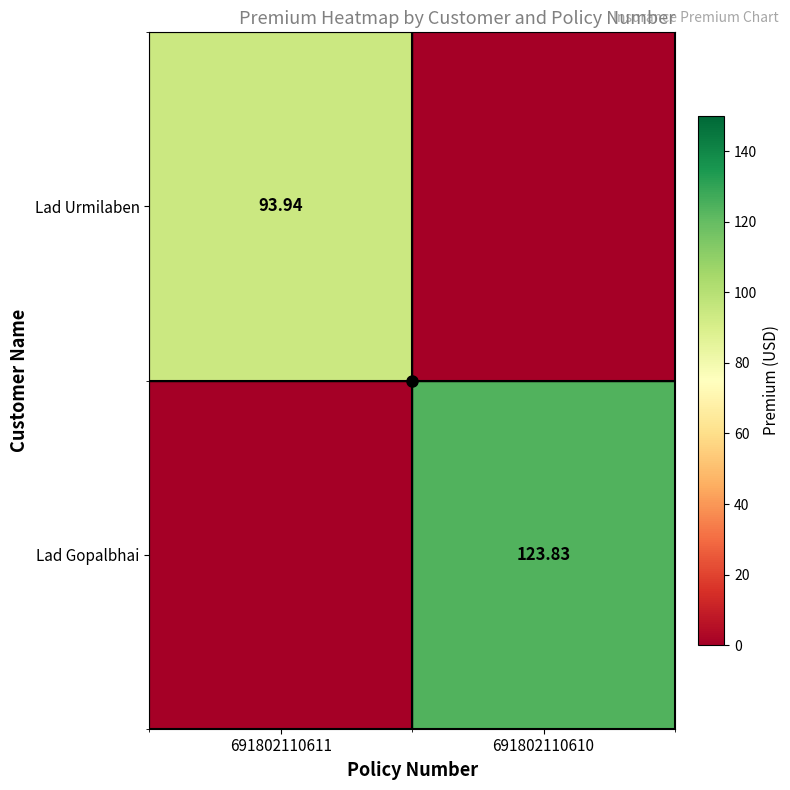

Which series has the largest range (max minus min)?

Lad Gopalbhai